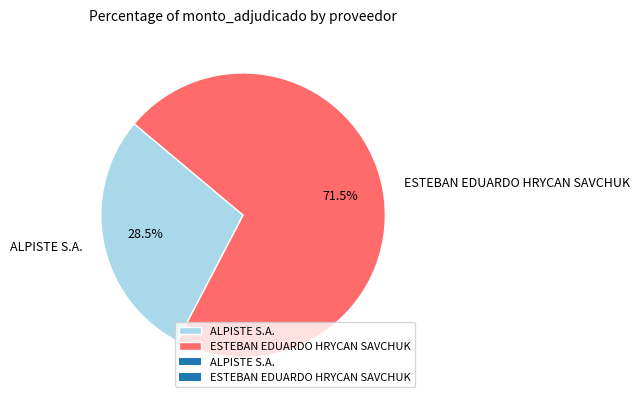

What is the total percentage of ESTEBAN EDUARDO HRYCAN SAVCHUK and ALPISTE S.A.?

100.0%